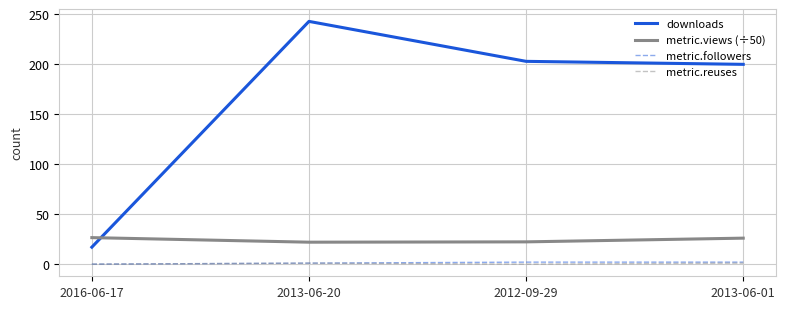

What are all the series names shown in the legend?

downloads, metric.views (÷50), metric.followers, metric.reuses